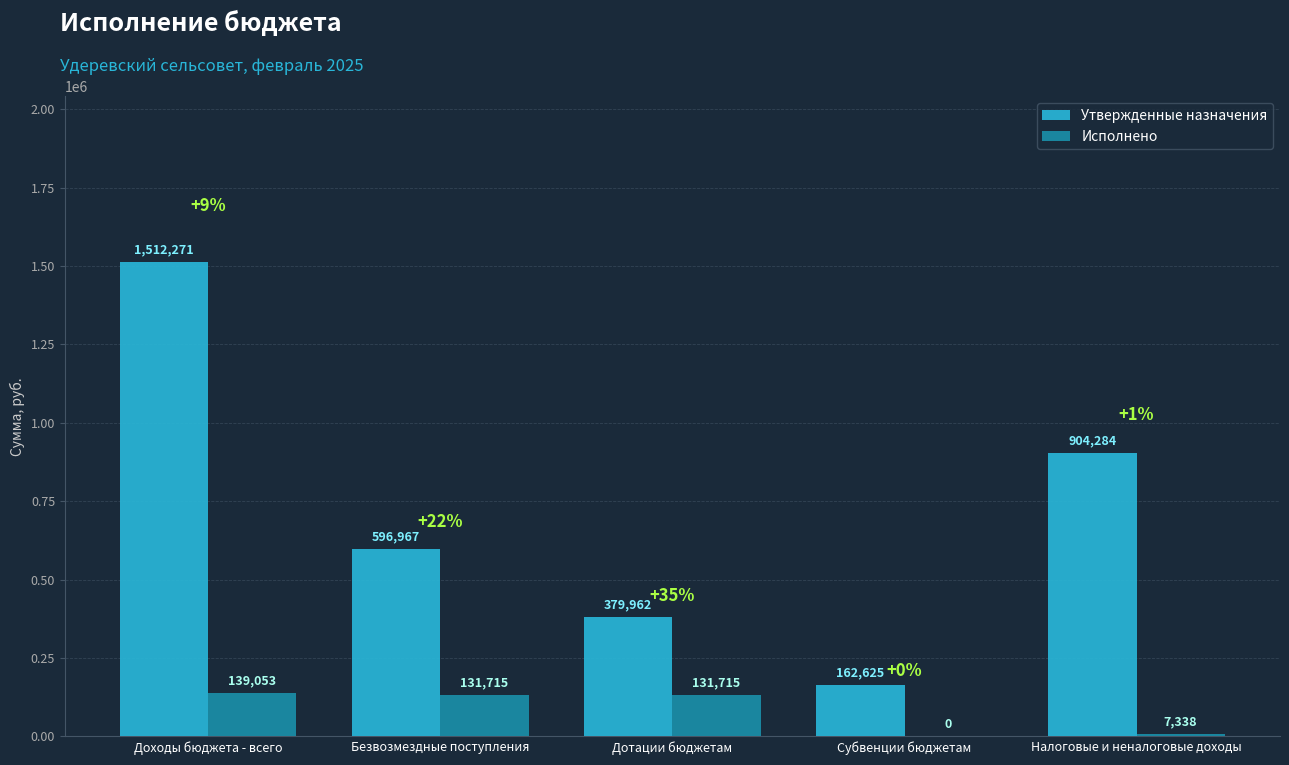

What is the sum of the Исполнено values at Субвенции бюджетам and Дотации бюджетам?

131715.0